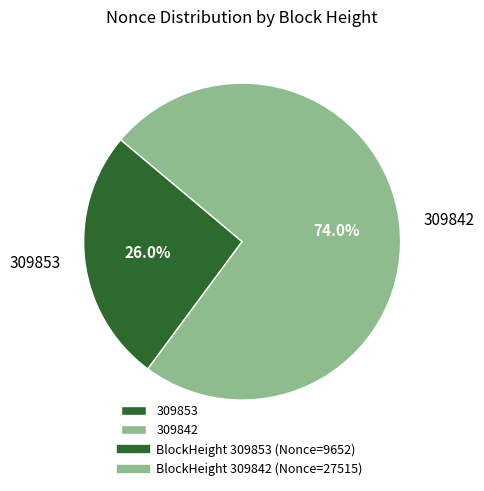

Is it true that 309842 is 63% of the pie?

False